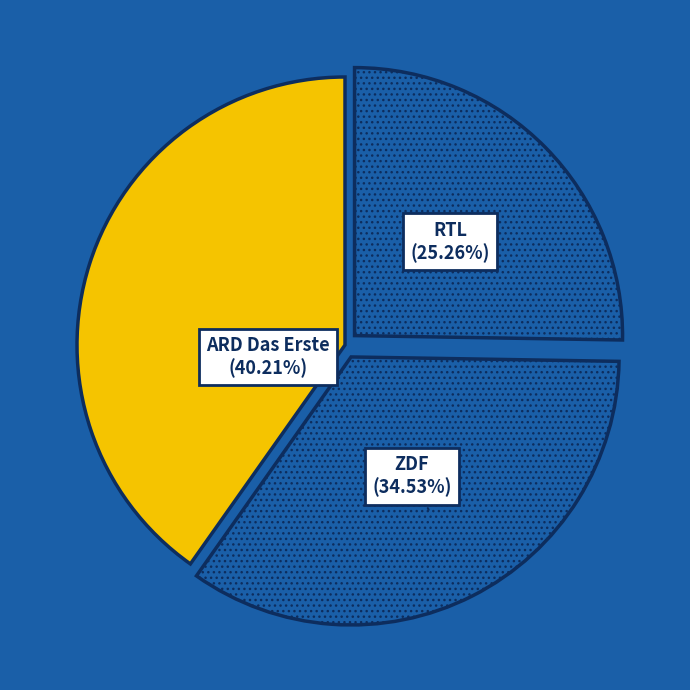

Combined, do ZDF and ARD Das Erste account for over 50%?

Yes